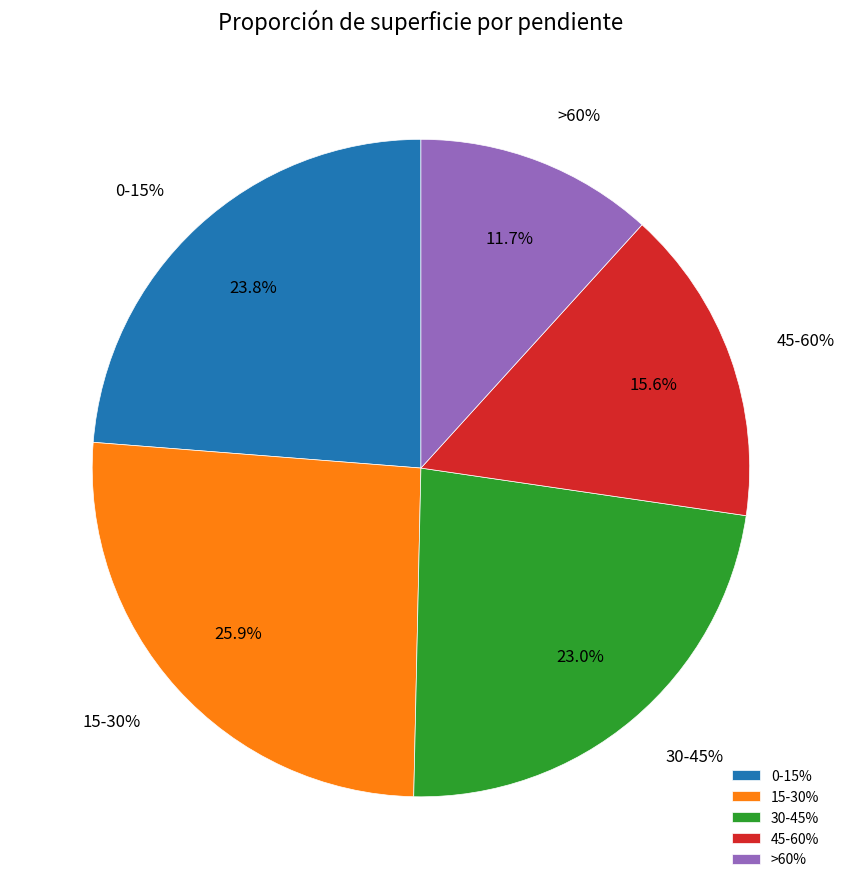

What percentage is the 45-60% slice, to the nearest percent?

16%